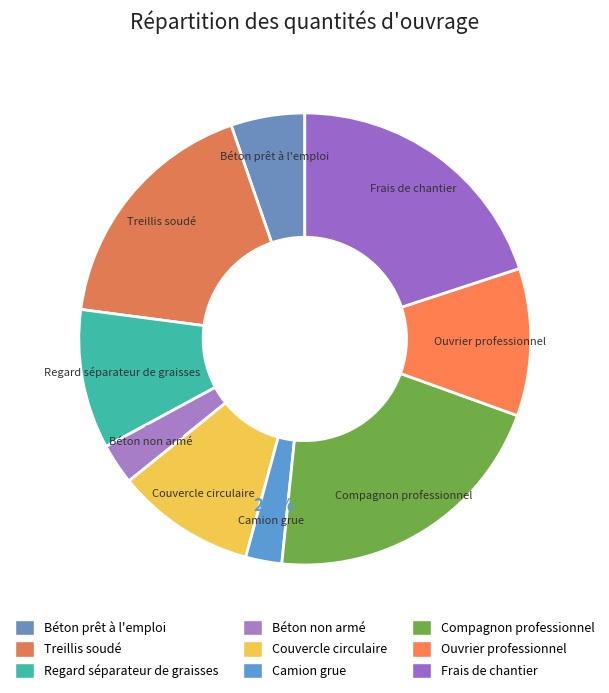

How many segments does this pie chart have?

9